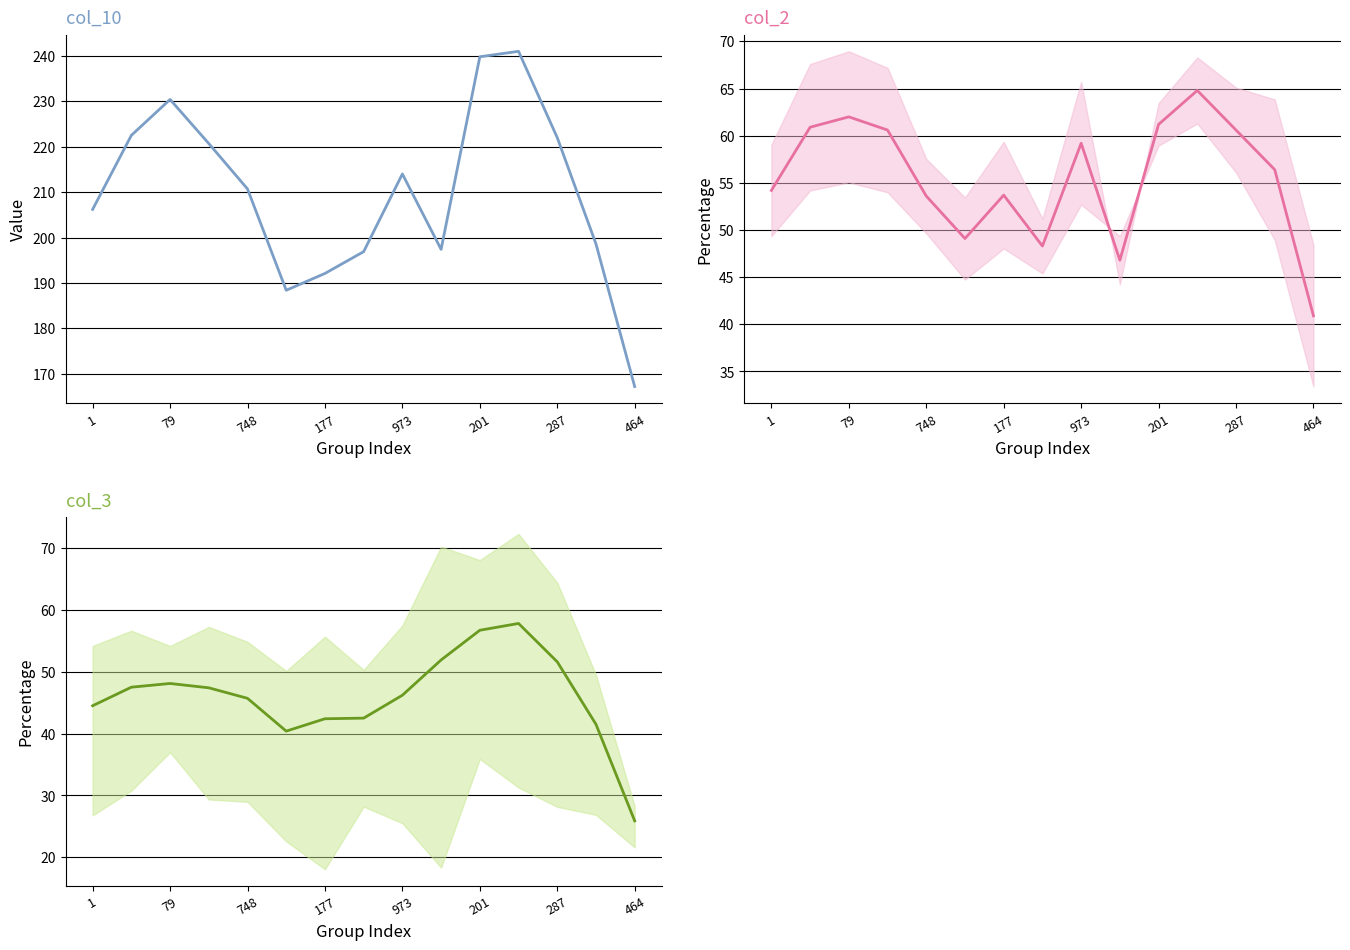

Which has a higher value, 10 or 13?

10